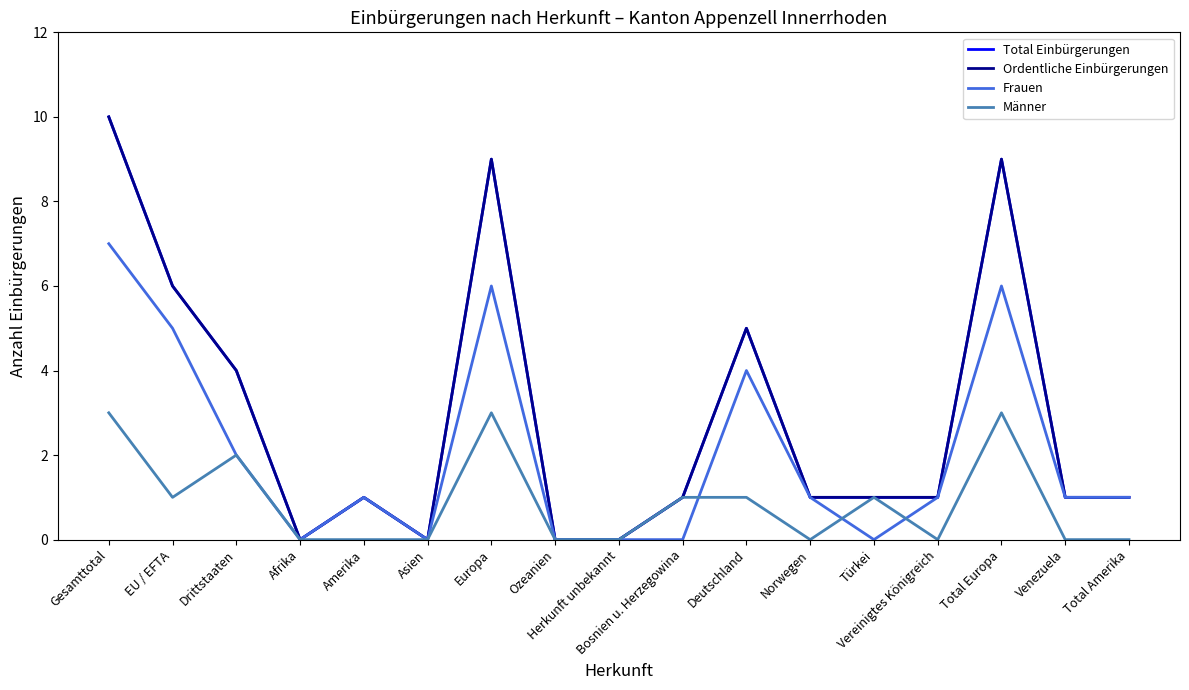

What position from the right is Drittstaaten?

15